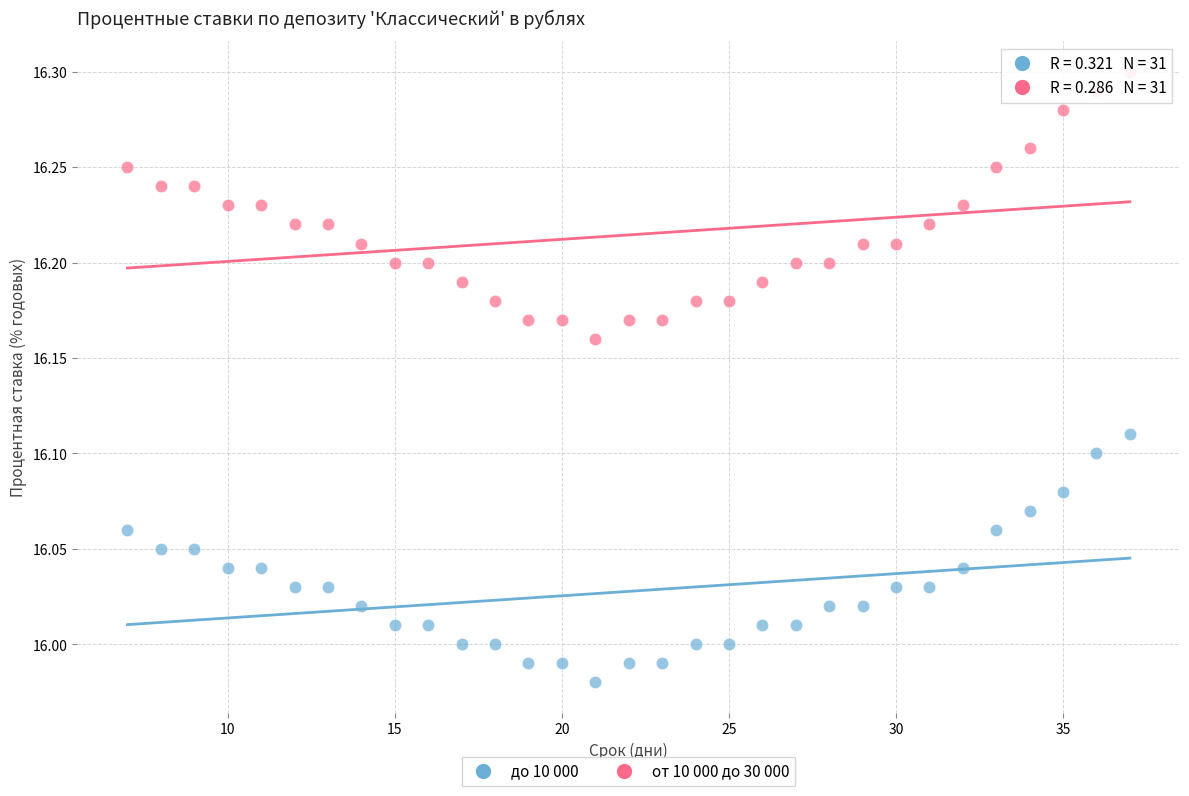

Which series contains the lowest Y value?

до 10 000